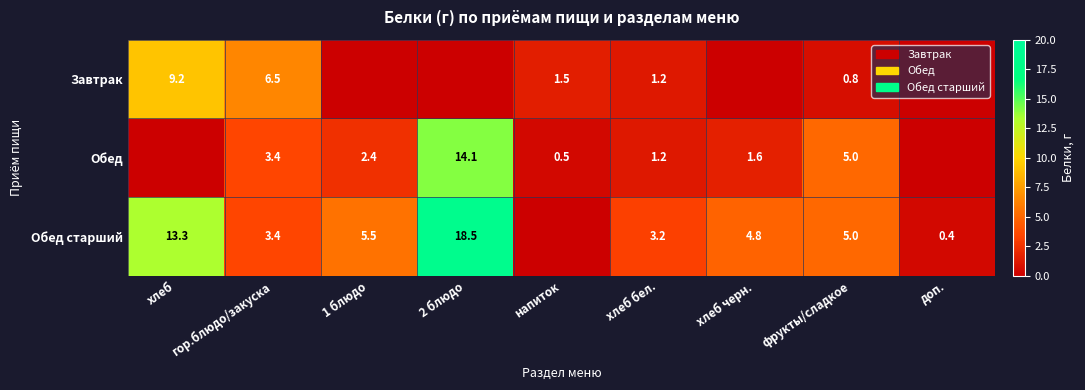

What is the spread (max minus min) of values at гор.блюдо/закуска?

3.1